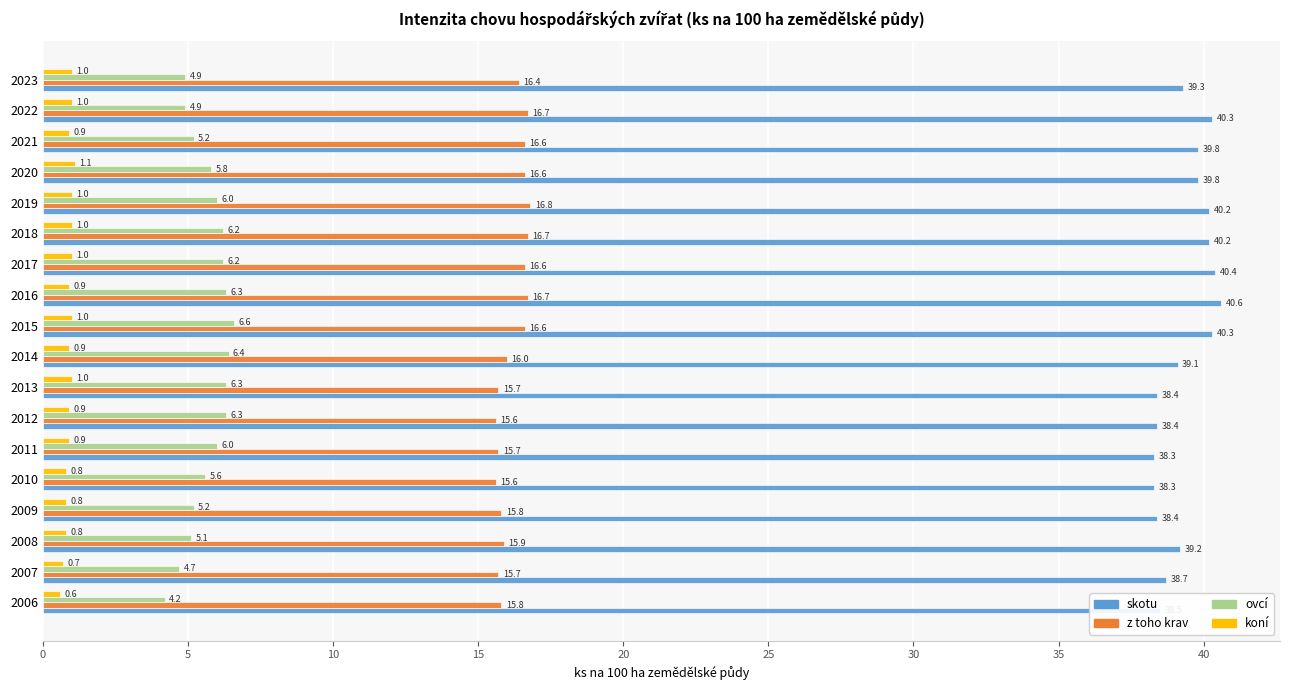

What is the highest value of the ovcí series?

6.6